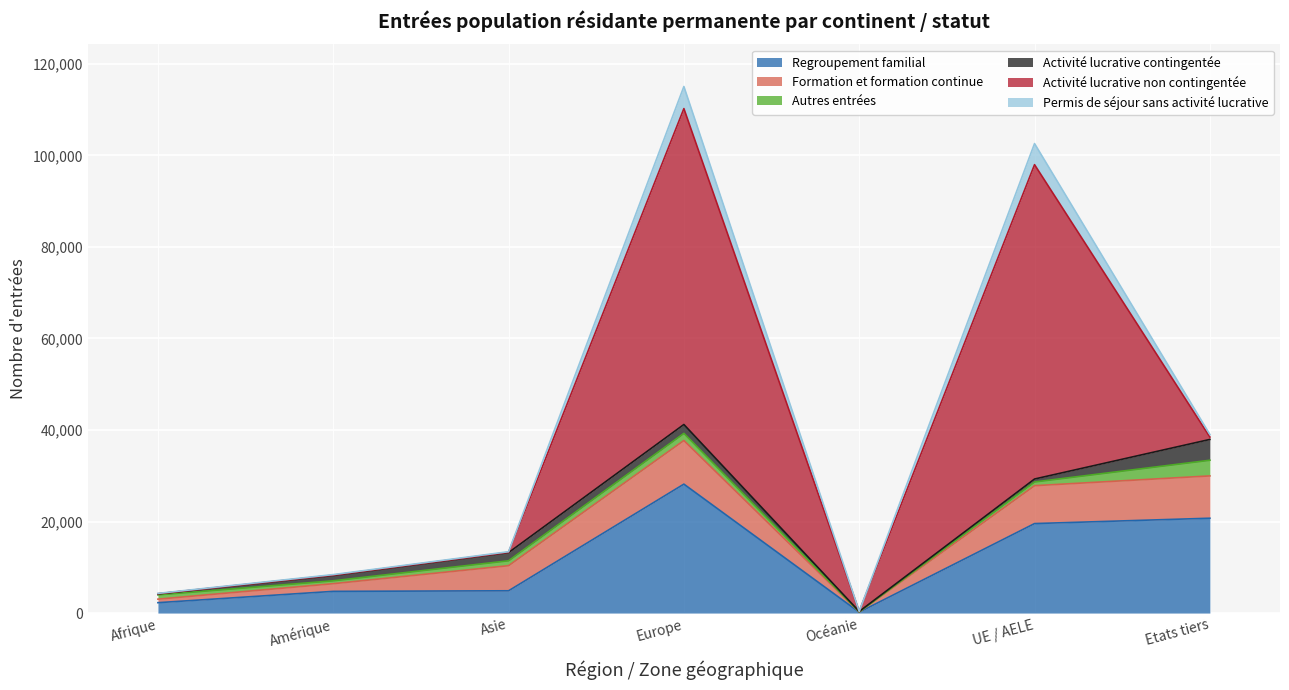

Which series has the largest total across all categories?

Activité lucrative non contingentée